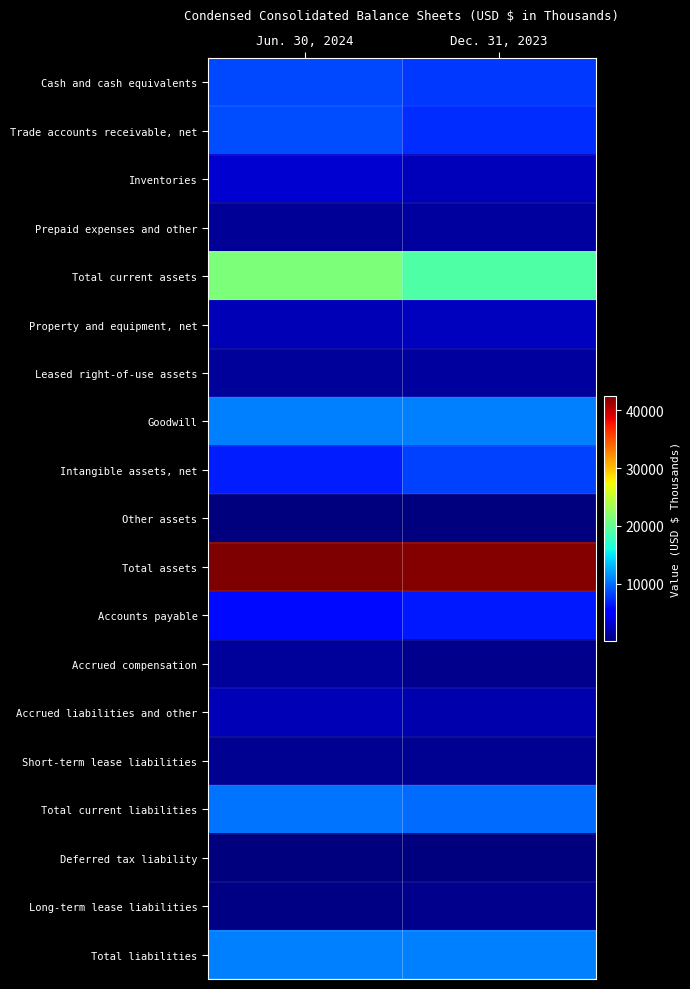

Reading left to right, list all the values displayed in this chart.

Cash and cash equivalents: Jun. 30, 2024=8416	Dec. 31, 2023=7881
Trade accounts receivable, net: Jun. 30, 2024=8642	Dec. 31, 2023=7375
Inventories: Jun. 30, 2024=3144	Dec. 31, 2023=2403
Prepaid expenses and other: Jun. 30, 2024=1109	Dec. 31, 2023=1422
Total current assets: Jun. 30, 2024=21311	Dec. 31, 2023=19081
Property and equipment, net: Jun. 30, 2024=2220	Dec. 31, 2023=2507
Leased right-of-use assets: Jun. 30, 2024=1146	Dec. 31, 2023=1392
Goodwill: Jun. 30, 2024=10845	Dec. 31, 2023=10845
Intangible assets, net: Jun. 30, 2024=6751	Dec. 31, 2023=8234
Other assets: Jun. 30, 2024=164	Dec. 31, 2023=170
Total assets: Jun. 30, 2024=42437	Dec. 31, 2023=42229
Accounts payable: Jun. 30, 2024=5844	Dec. 31, 2023=6472
Accrued compensation: Jun. 30, 2024=1295	Dec. 31, 2023=728
Accrued liabilities and other: Jun. 30, 2024=2287	Dec. 31, 2023=1926
Short-term lease liabilities: Jun. 30, 2024=881	Dec. 31, 2023=865
Total current liabilities: Jun. 30, 2024=10307	Dec. 31, 2023=9991
Deferred tax liability: Jun. 30, 2024=170	Dec. 31, 2023=151
Long-term lease liabilities: Jun. 30, 2024=370	Dec. 31, 2023=674
Total liabilities: Jun. 30, 2024=10847	Dec. 31, 2023=10816